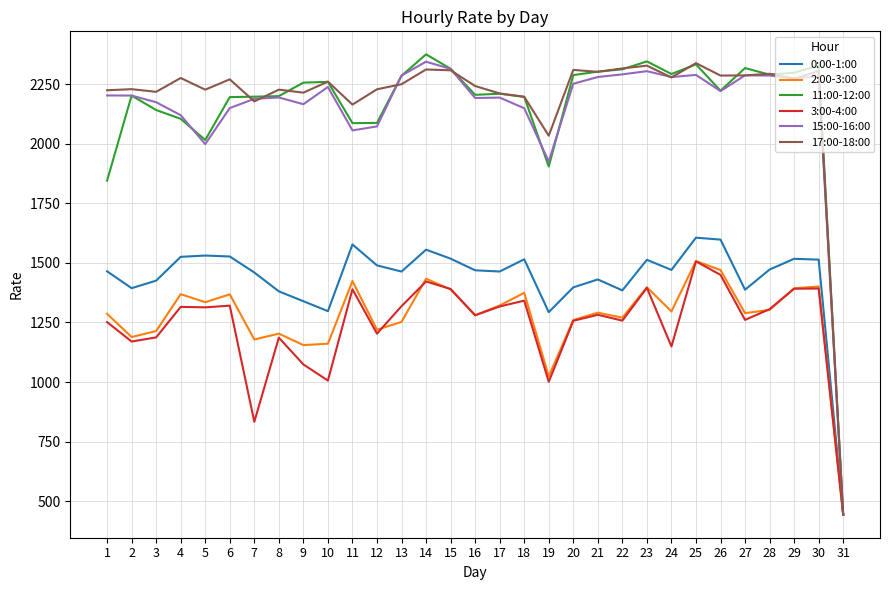

The value of 2:00-3:00 at 18 is 1374.5. True or false?

True